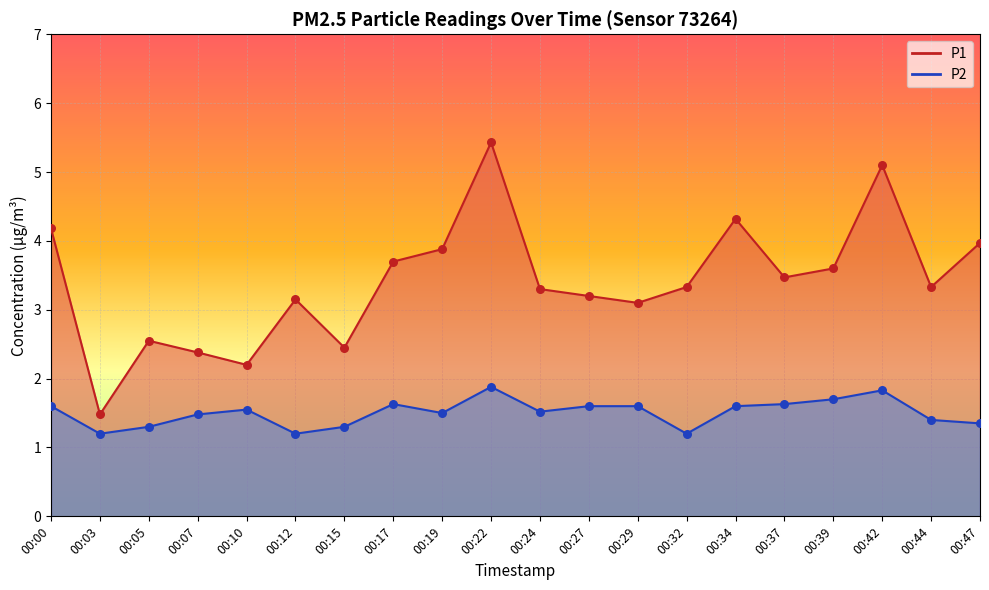

At which category is the sum across all series the highest?

00:22